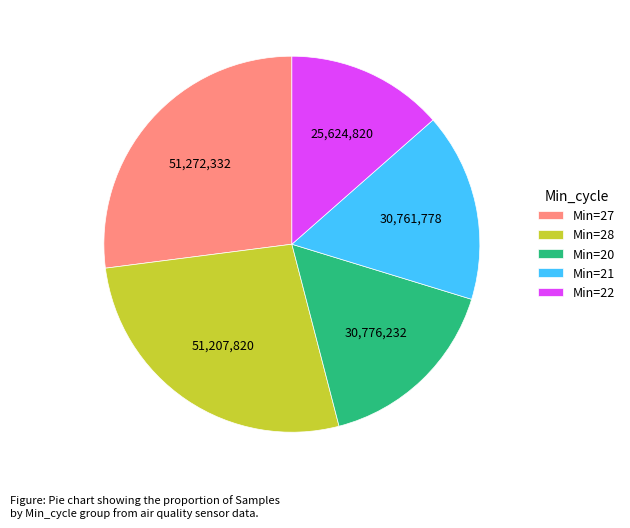

Is it true that Min=21 is 29% of the pie?

False